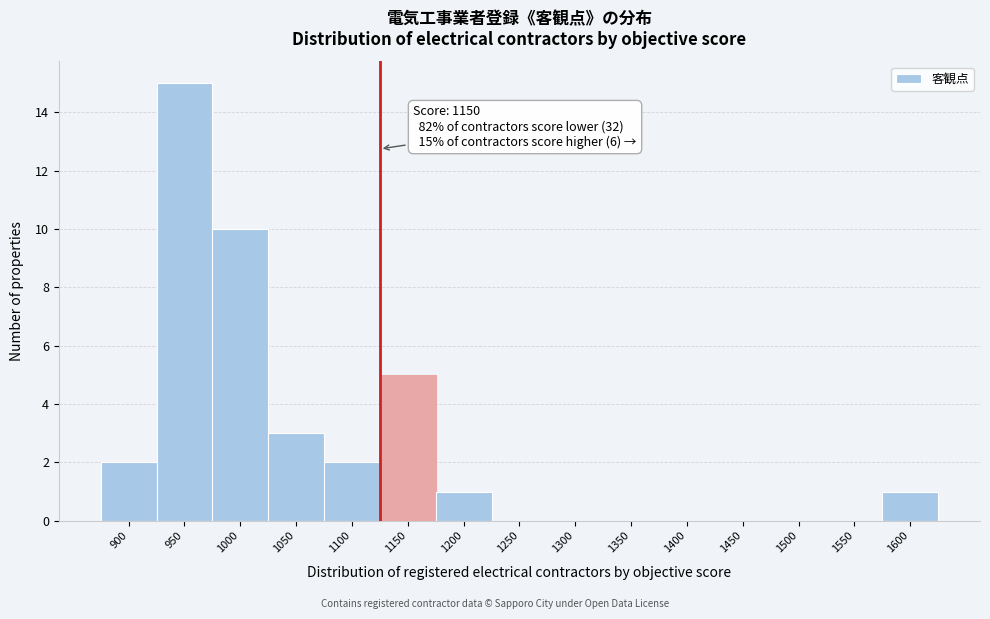

Reading right to left, list all the values displayed in this chart.

1600=1	1550=0	1500=0	1450=0	1400=0	1350=0	1300=0	1250=0	1200=1	1150=5	1100=2	1050=3	1000=10	950=15	900=2